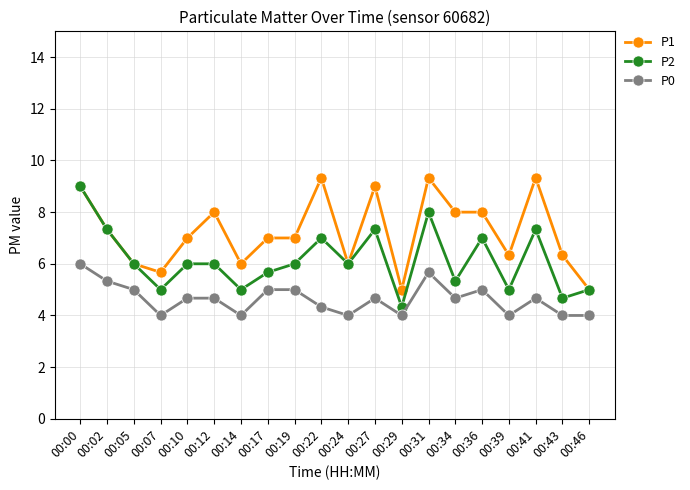

Reading left to right, list all the values displayed in this chart.

P1: 9.0	7.3	6.0	5.7	7.0	8.0	6.0	7.0	7.0	9.3	6.0	9.0	5.0	9.3	8.0	8.0	6.3	9.3	6.3	5.0
P2: 9.0	7.3	6.0	5.0	6.0	6.0	5.0	5.7	6.0	7.0	6.0	7.3	4.3	8.0	5.3	7.0	5.0	7.3	4.7	5.0
P0: 6.0	5.3	5.0	4.0	4.7	4.7	4.0	5.0	5.0	4.3	4.0	4.7	4.0	5.7	4.7	5.0	4.0	4.7	4.0	4.0